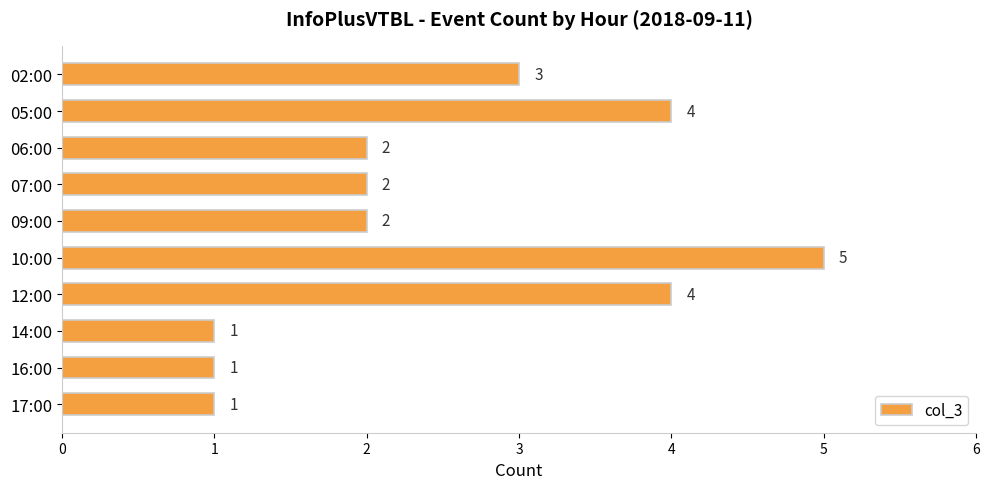

True or false: the data shows 2 at 12:00.

False